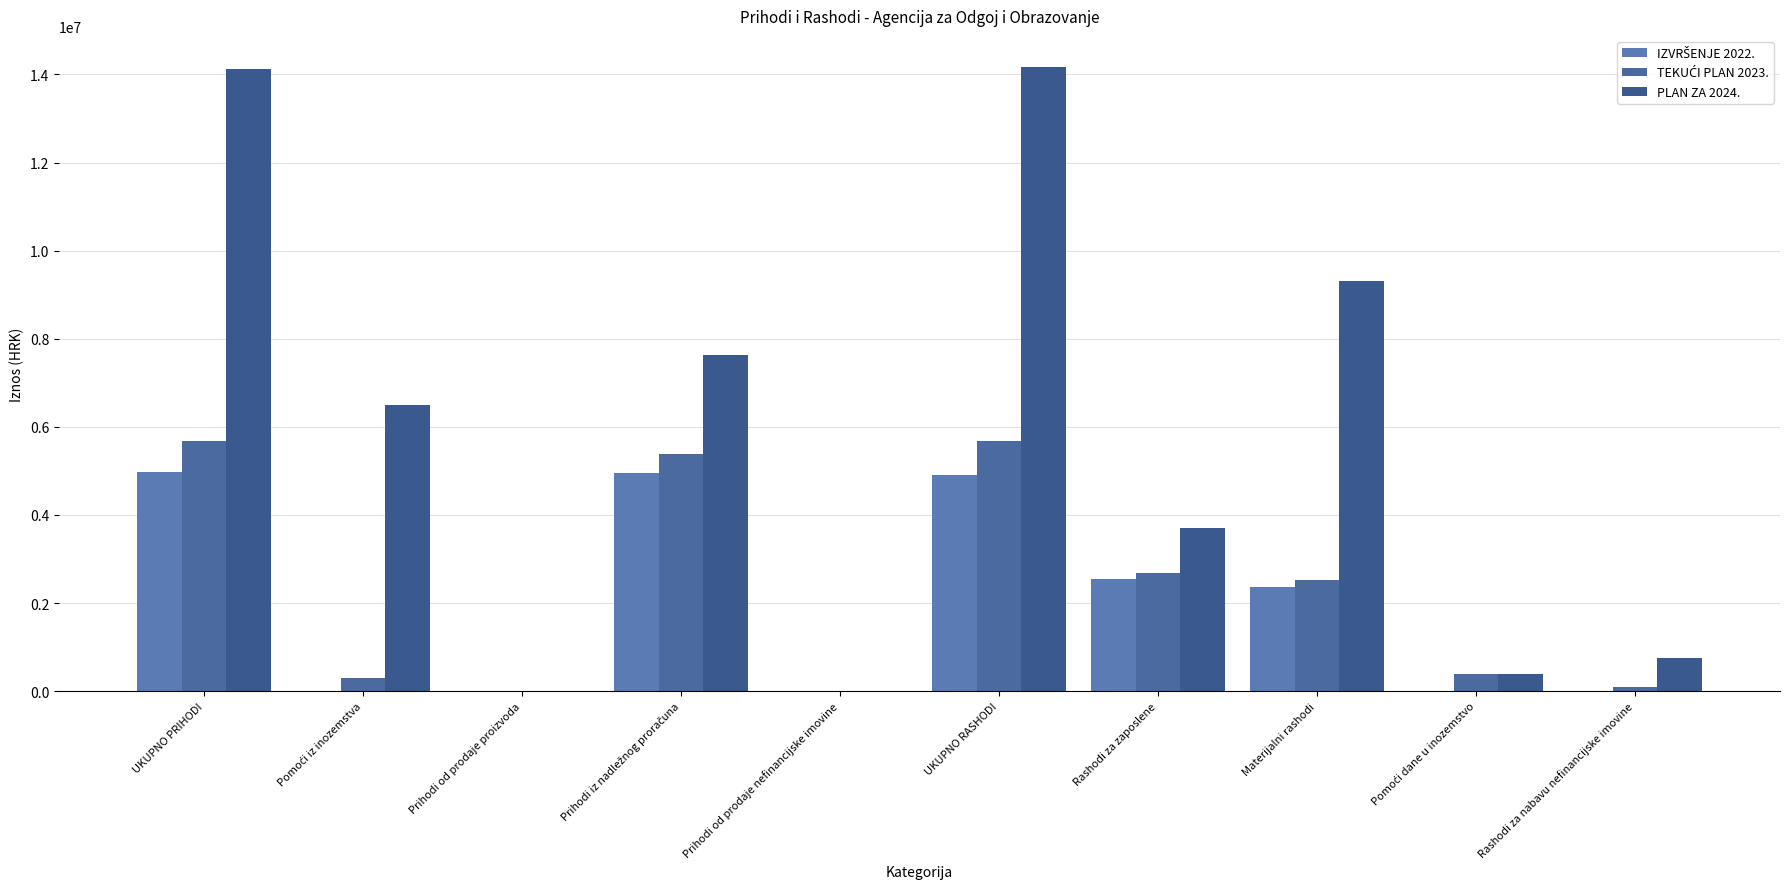

How many groups of bars are there?

10